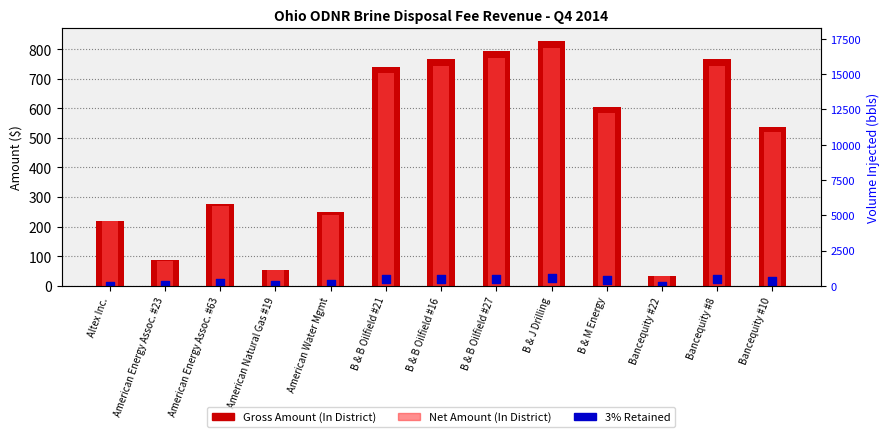

What is the total value across all series at B & B Oilfield #21?

1479.6